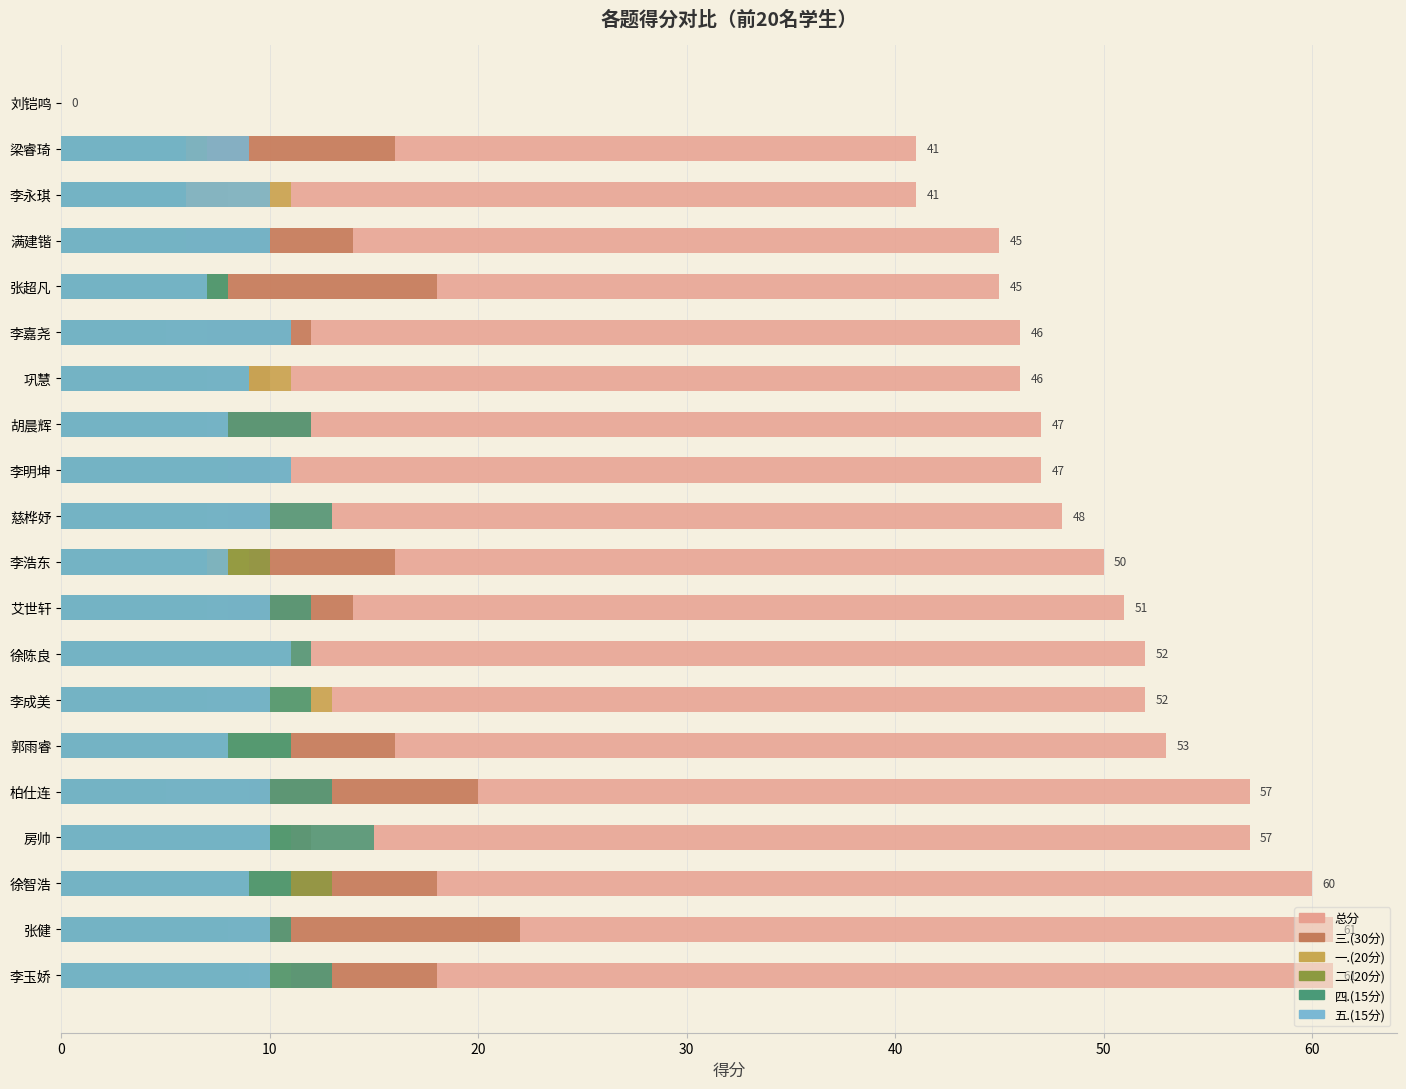

How many values in 三.(30分) are above zero?

19